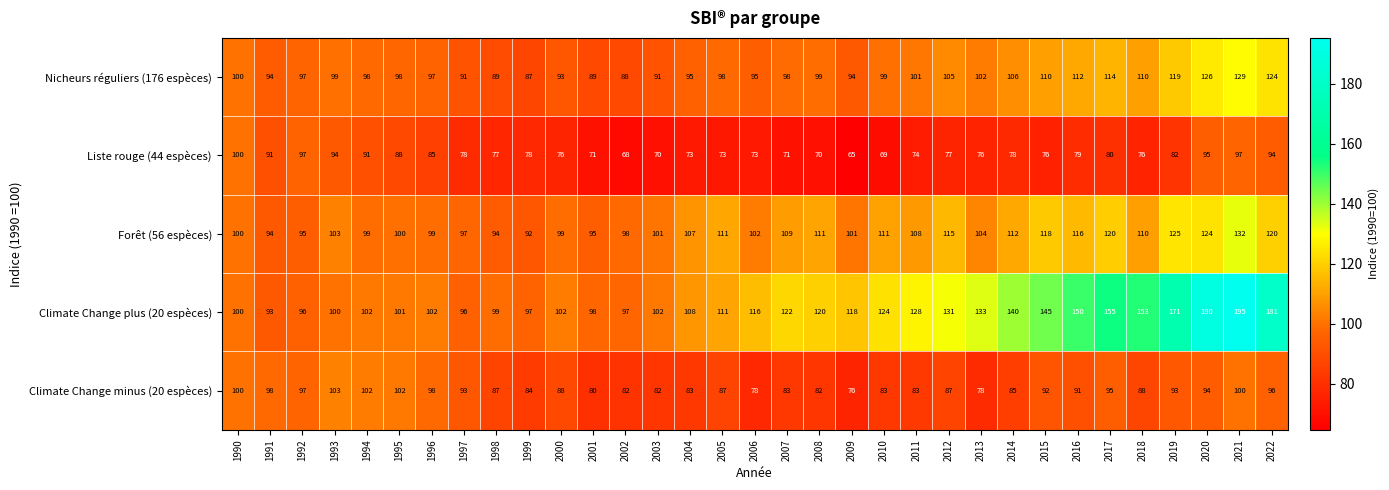

Where is Liste rouge (44 espèces) nearest to the value 82?

2019